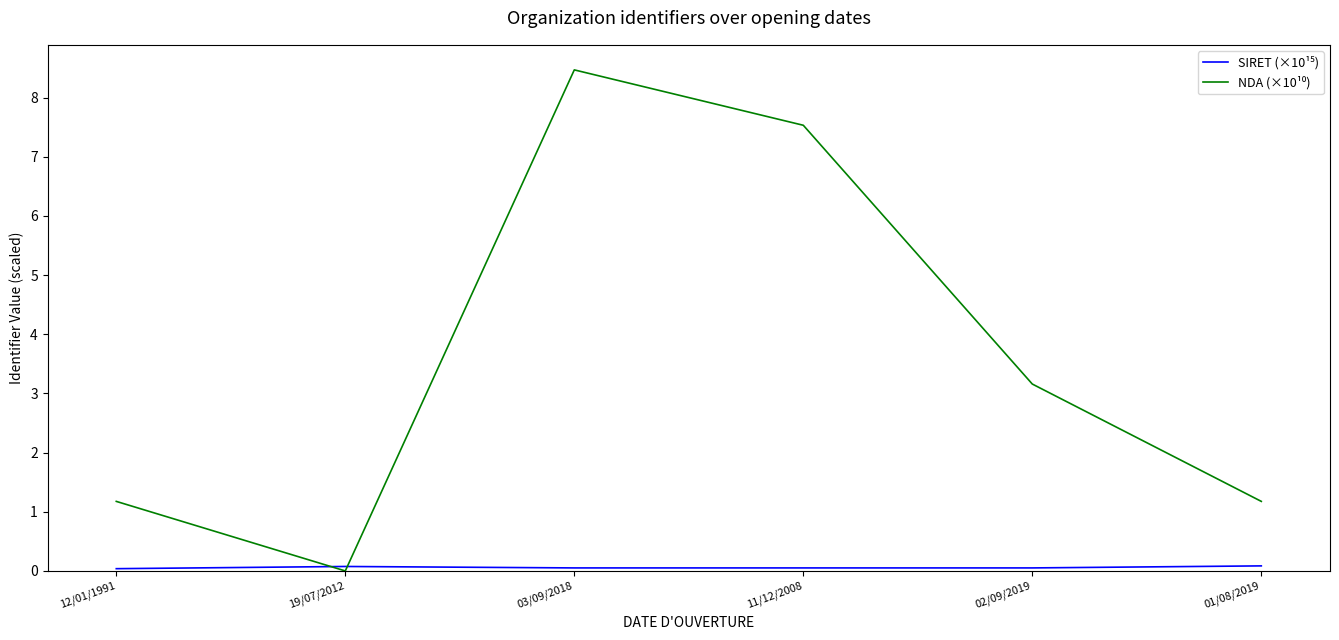

Which category has the highest value across all series?

03/09/2018